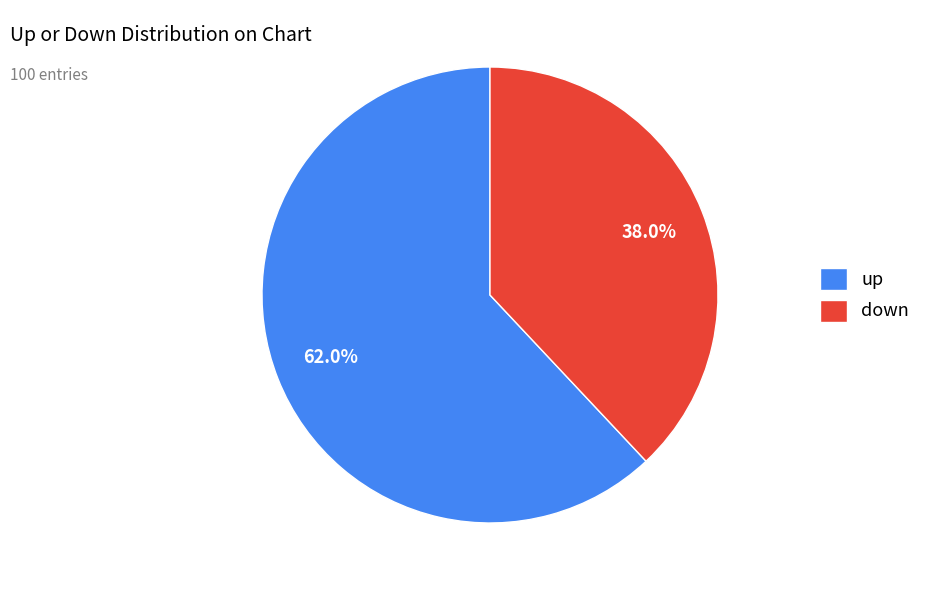

How many slices are in this pie chart?

2